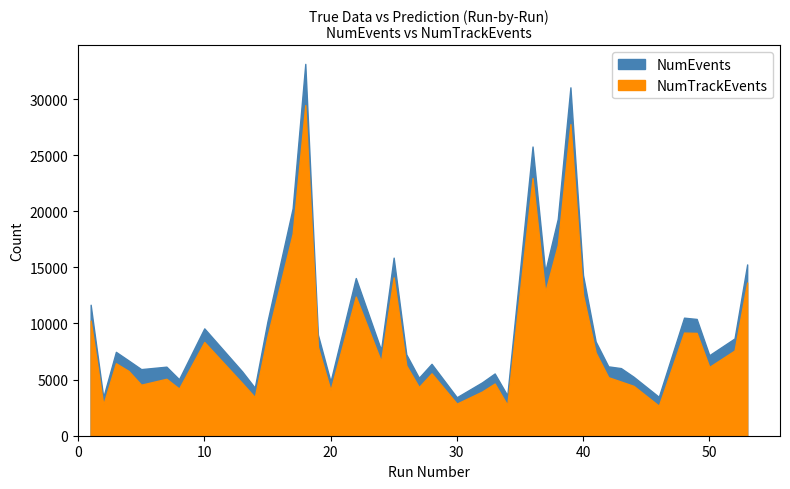

Which series has the largest total across all categories?

NumEvents